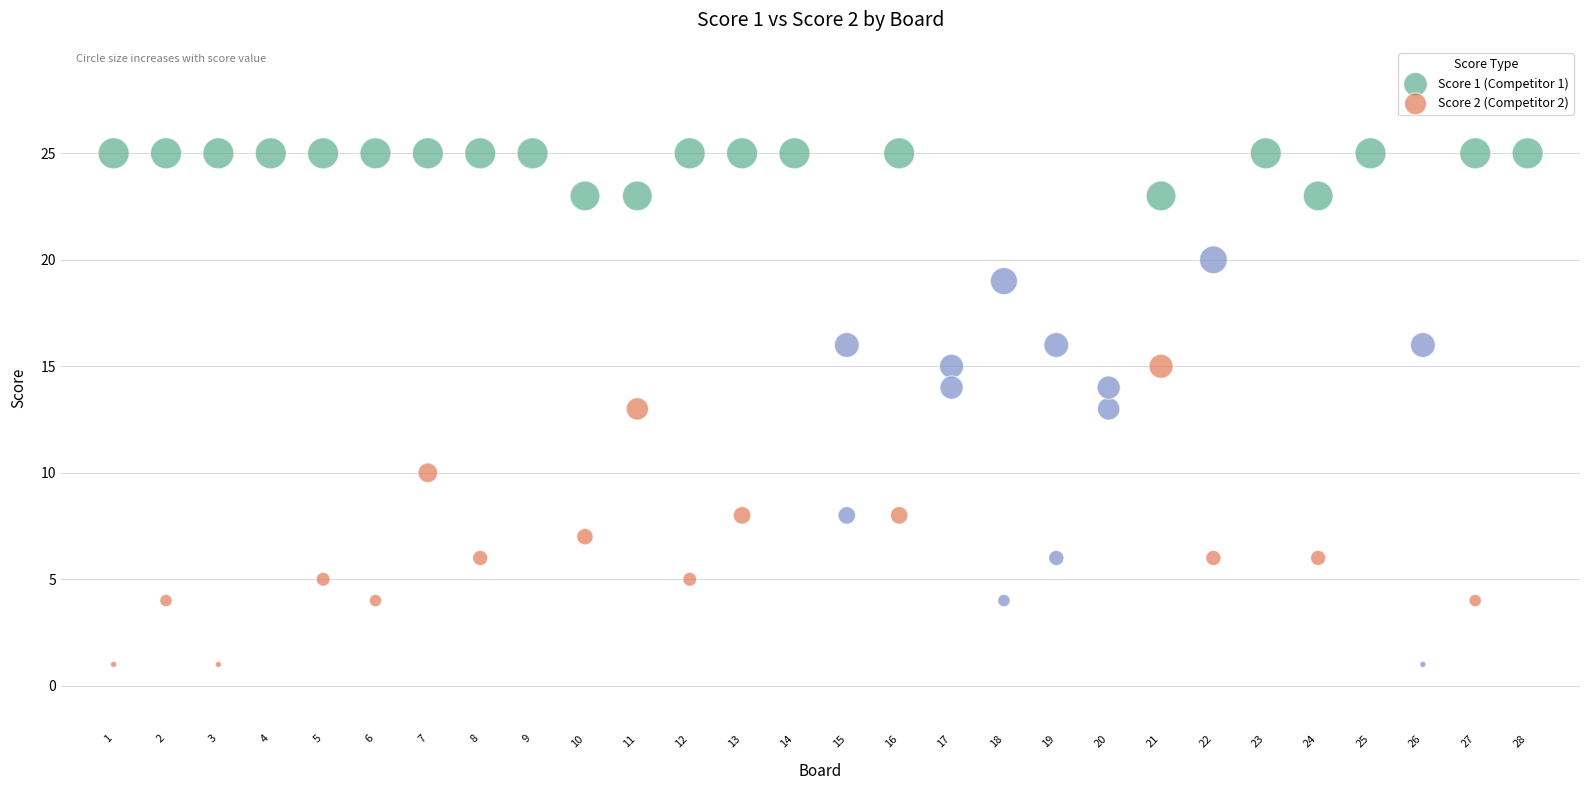

Which series contains the lowest Y value?

Score 2 (Competitor 2)